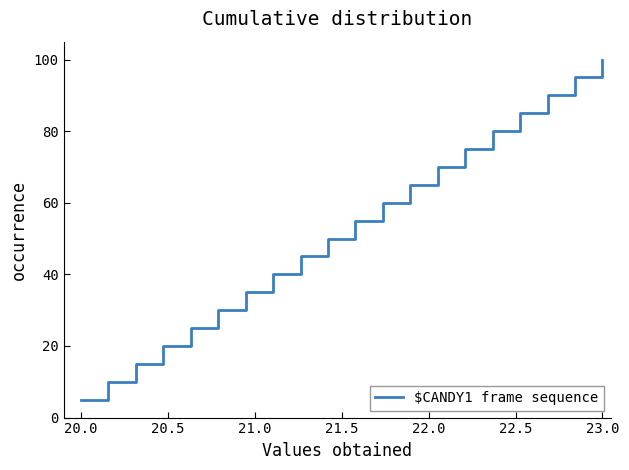

What is the greatest value displayed?

100.0